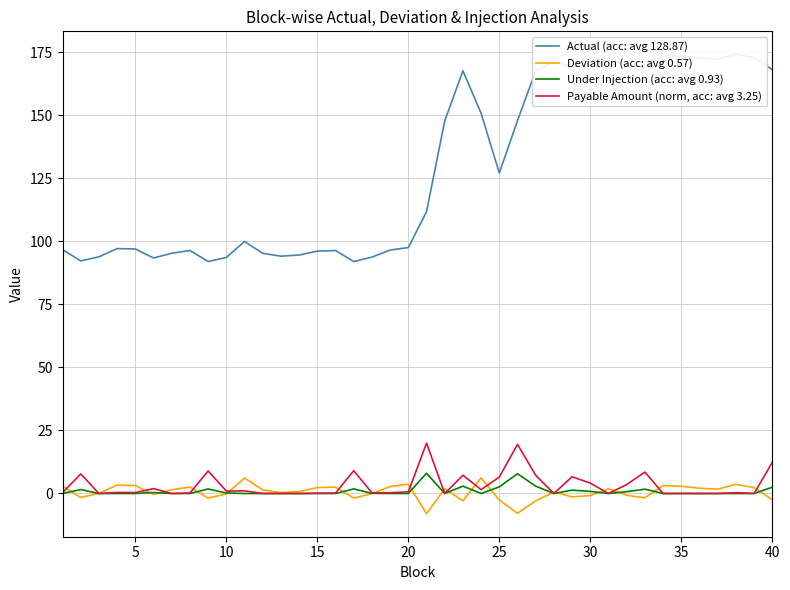

What is the maximum value shown in the chart?

174.3